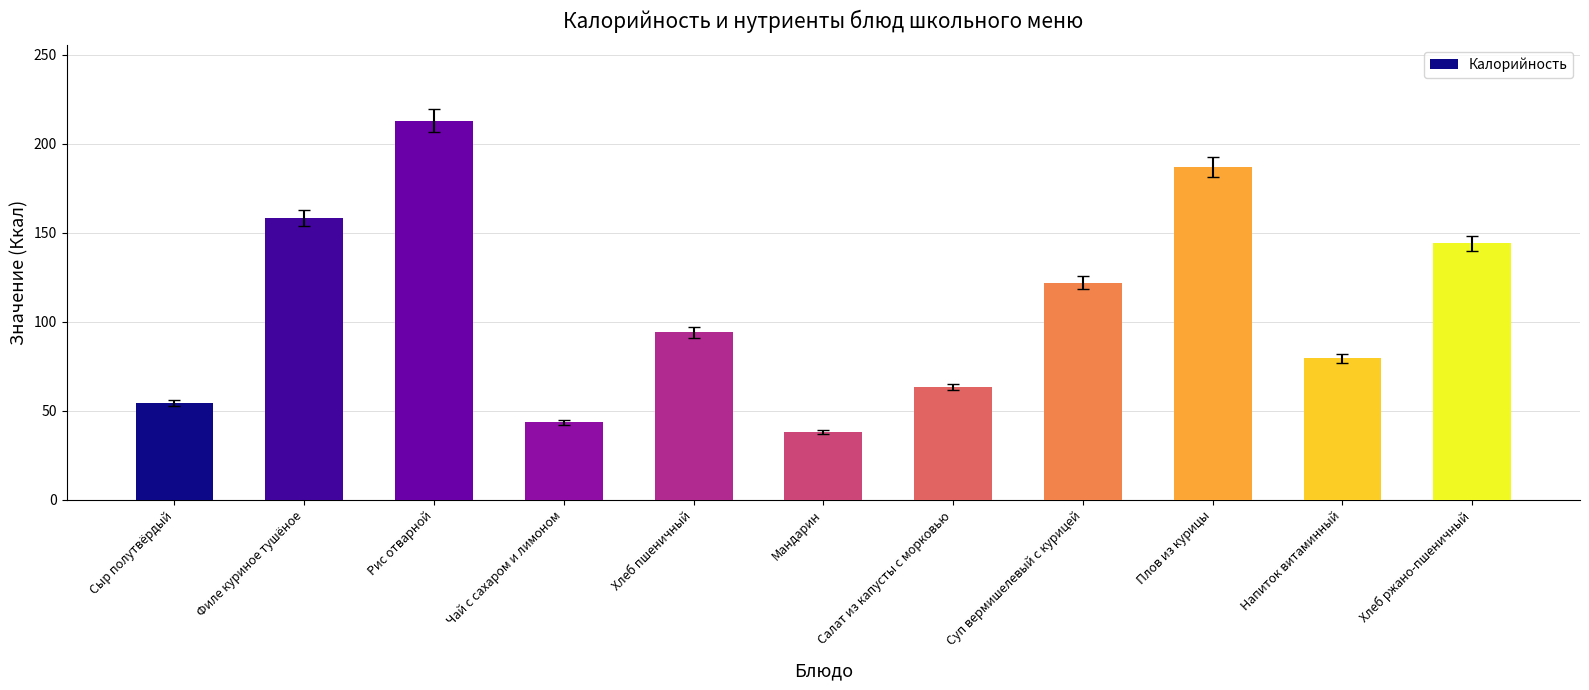

List the labels in order of value, smallest first.

Мандарин, Чай с сахаром и лимоном, Сыр полутвёрдый, Салат из капусты с морковью, Напиток витаминный, Хлеб пшеничный, Суп вермишелевый с курицей, Хлеб ржано-пшеничный, Филе куриное тушёное, Плов из курицы, Рис отварной